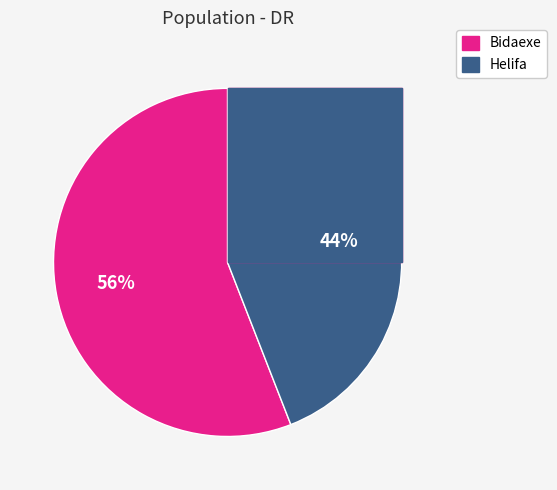

Is it true that Helifa is 44% of the pie?

True